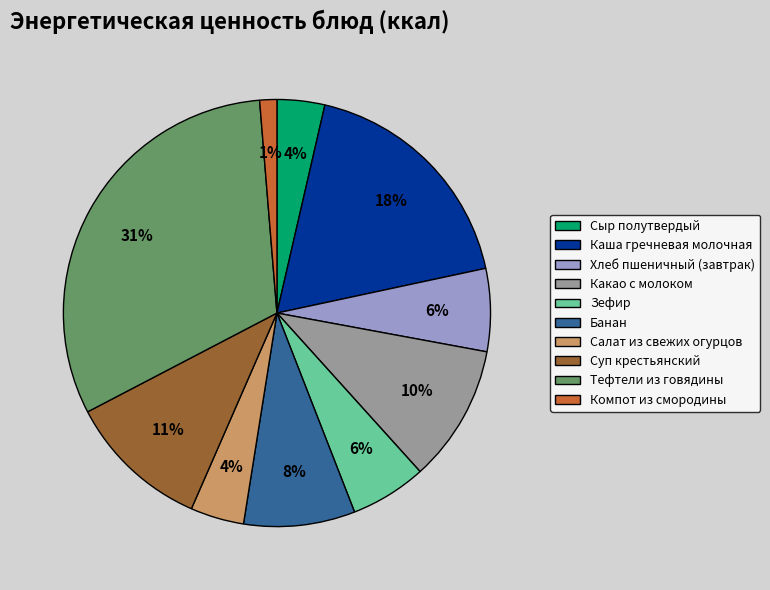

What is the largest slice in the pie chart?

Тефтели из говядины